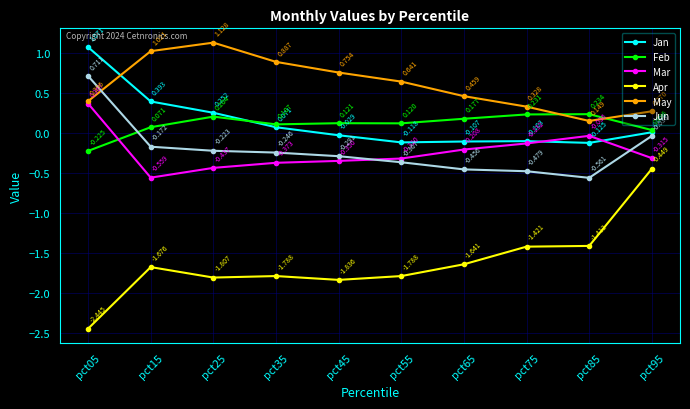

True or false: Feb and Jan intersect in this chart.

True